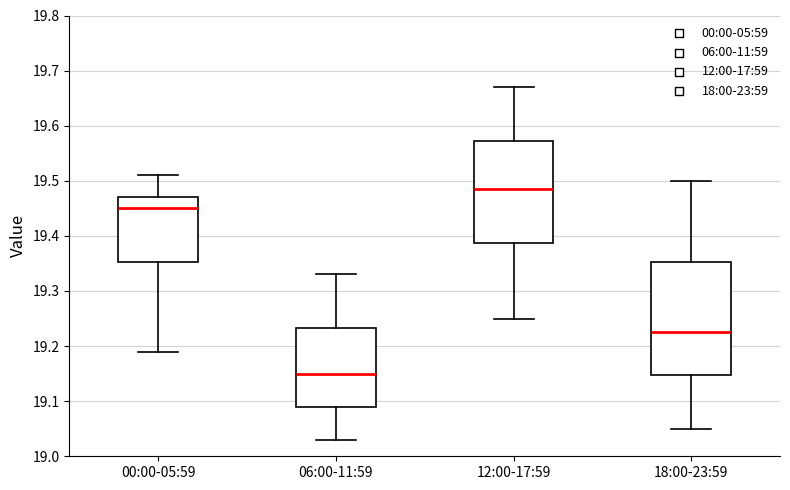

Reading left to right, read every box against the y-axis: the position of its median line, the range the box covers, and the ends of its whiskers. The values are not printed on the chart, so give them approximately, as read against the axis.

00:00-05:59: median 19.45, box 19.35 to 19.47, whiskers 19.19 to 19.51
06:00-11:59: median 19.15, box 19.09 to 19.23, whiskers 19.03 to 19.33
12:00-17:59: median 19.49, box 19.39 to 19.57, whiskers 19.25 to 19.67
18:00-23:59: median 19.23, box 19.15 to 19.35, whiskers 19.05 to 19.50